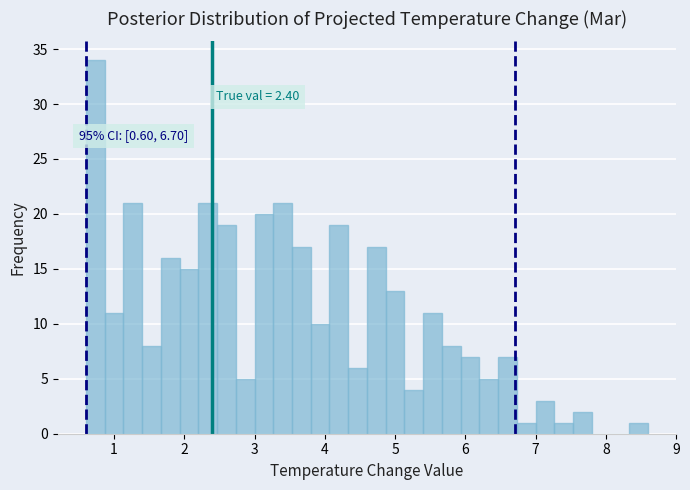

Around what value on the x-axis is the tallest bar? Give the approximate position of its centre, as read against the axis.

0.7